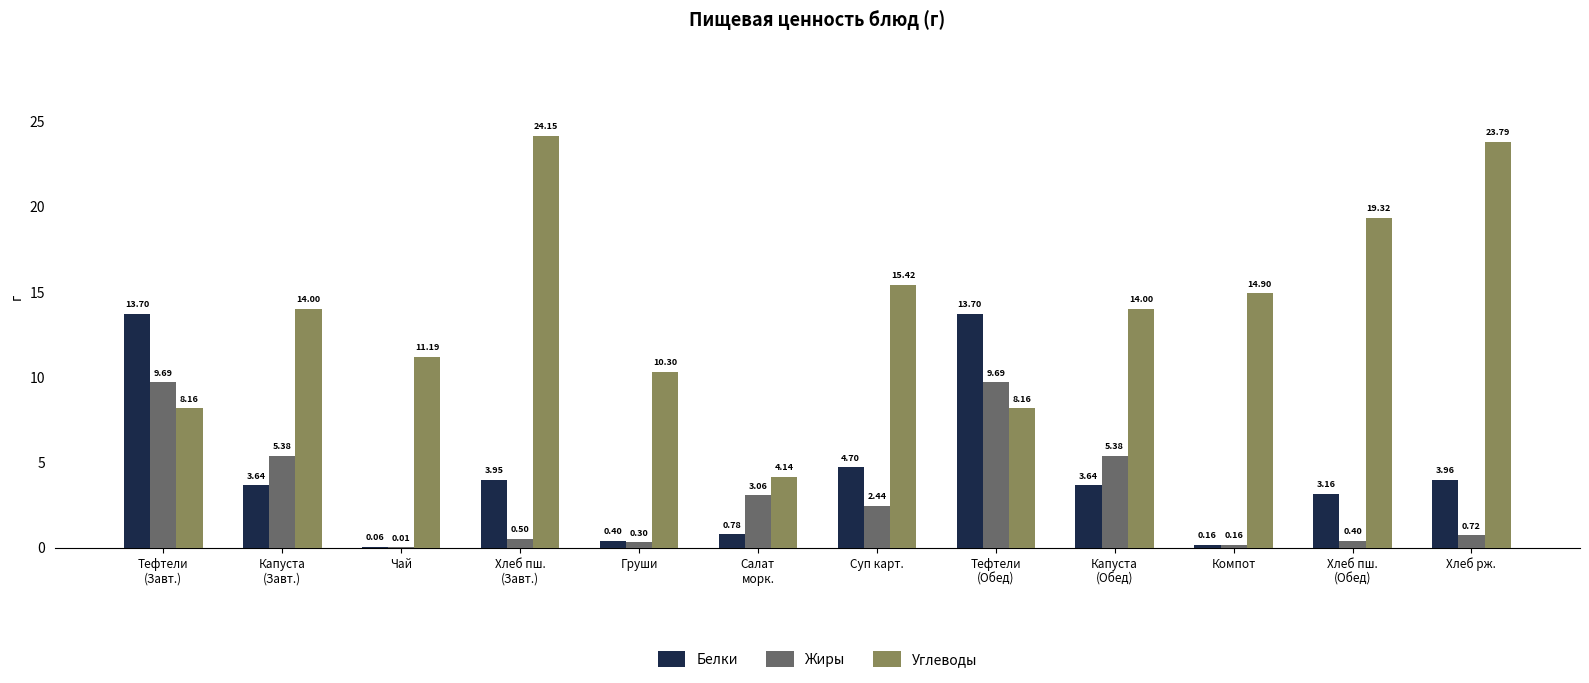

Which series has the largest total across all categories?

Углеводы